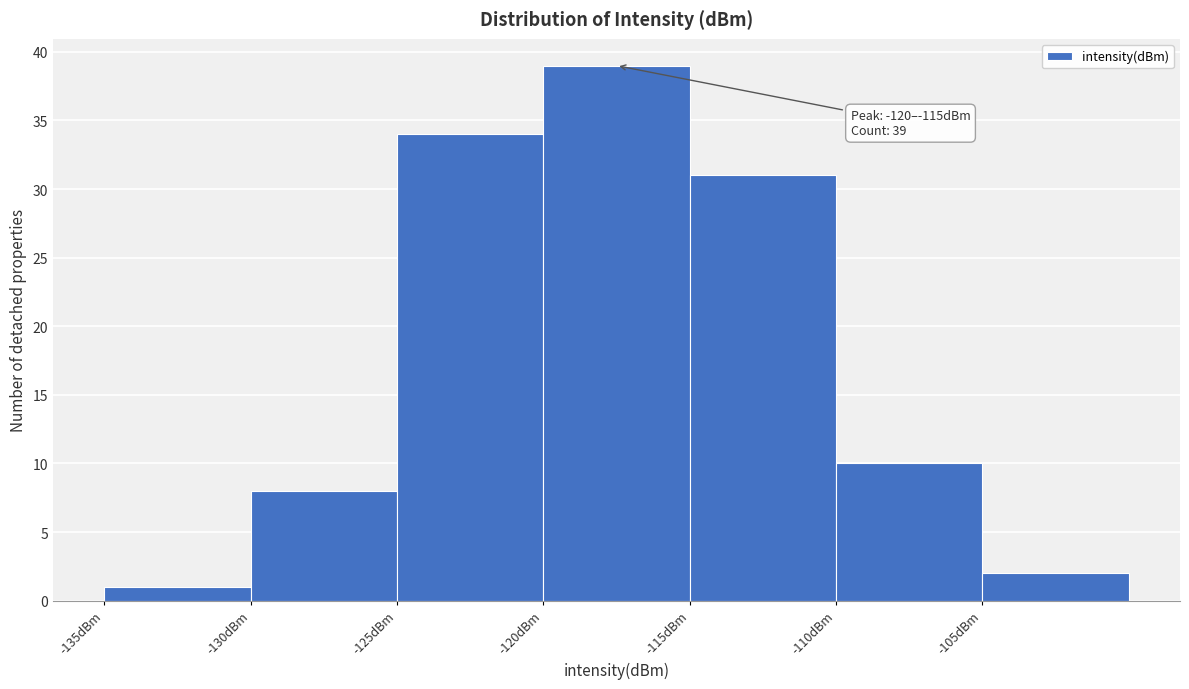

Over which range of the x-axis is the bar tallest?

-120 to -115